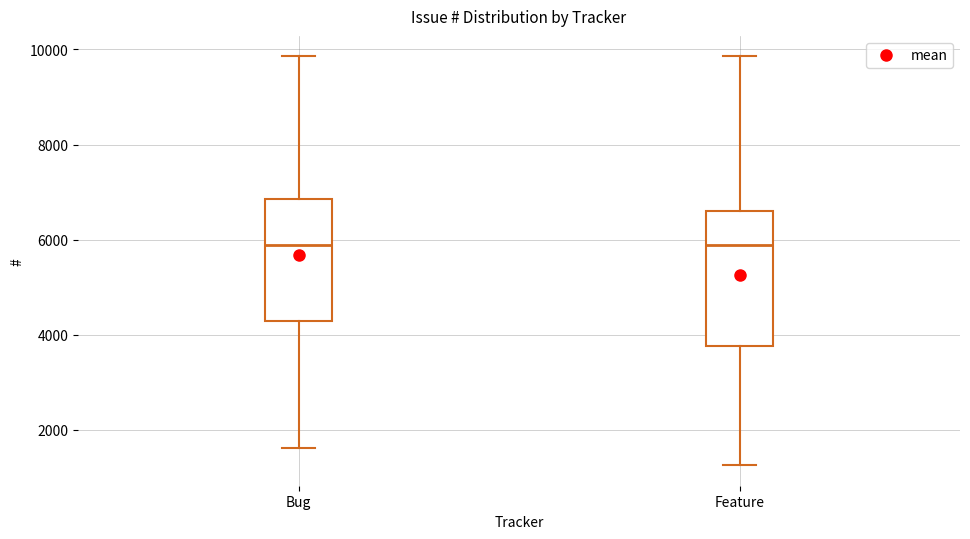

Reading left to right, transcribe this box plot: for each box, give where its median line is, the range the box spans, and where its two whiskers end, as read against the y-axis. The values are not printed on the chart, so give them approximately, as read against the axis.

Bug: median 5800, box 4200 to 6800, whiskers 1600 to 9800
Feature: median 5800, box 3800 to 6600, whiskers 1200 to 9800